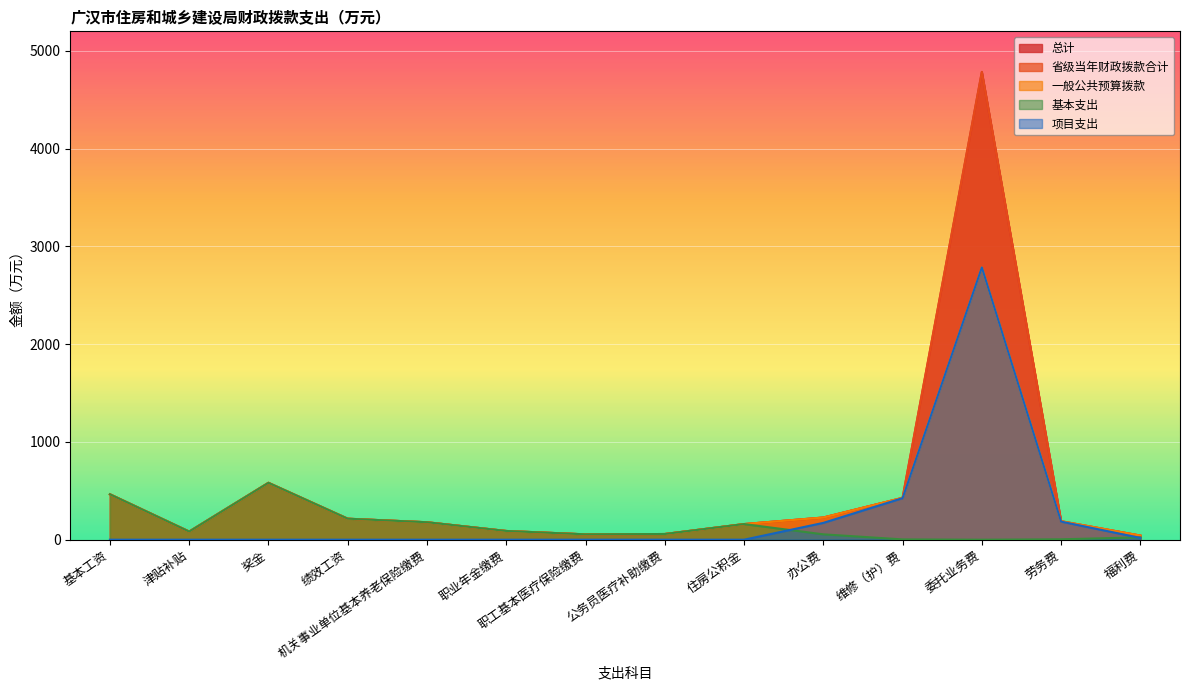

Rank the categories by 一般公共预算拨款 value from highest to lowest.

委托业务费, 奖金, 基本工资, 维修（护）费, 办公费, 绩效工资, 劳务费, 机关事业单位基本养老保险缴费, 住房公积金, 职业年金缴费, 津贴补贴, 公务员医疗补助缴费, 职工基本医疗保险缴费, 福利费